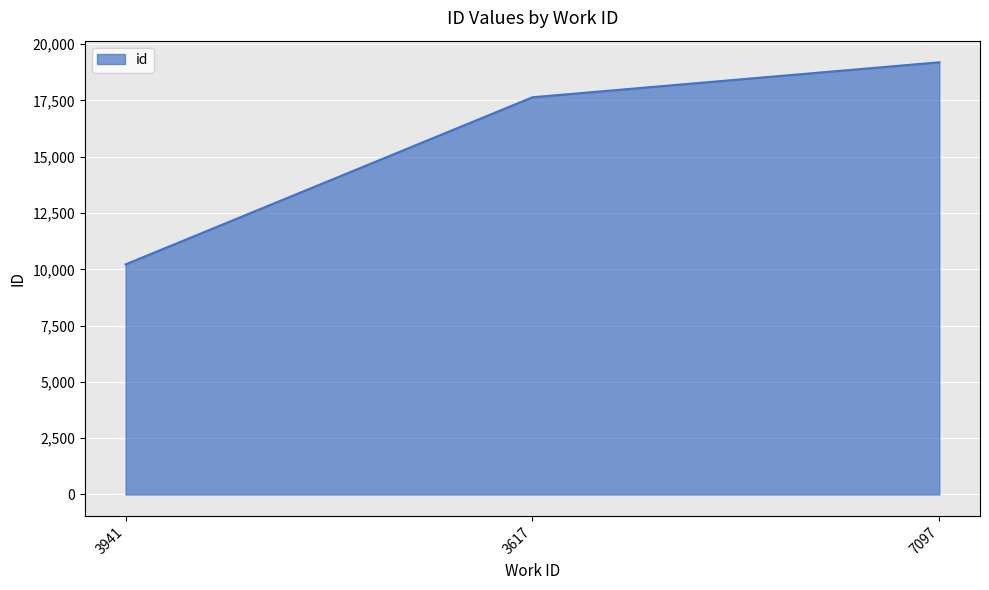

The value at 7097 is 28336. True or false?

False